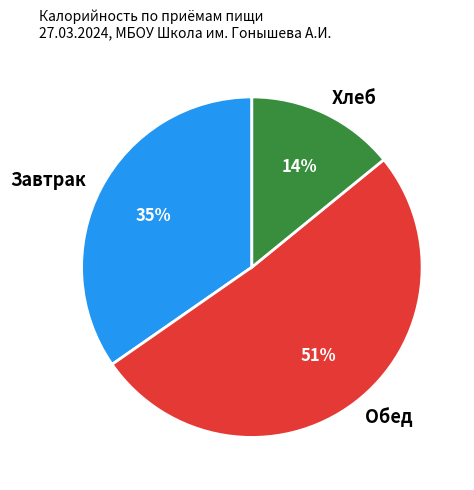

To the nearest percent, what percentage of the pie is Завтрак?

35%